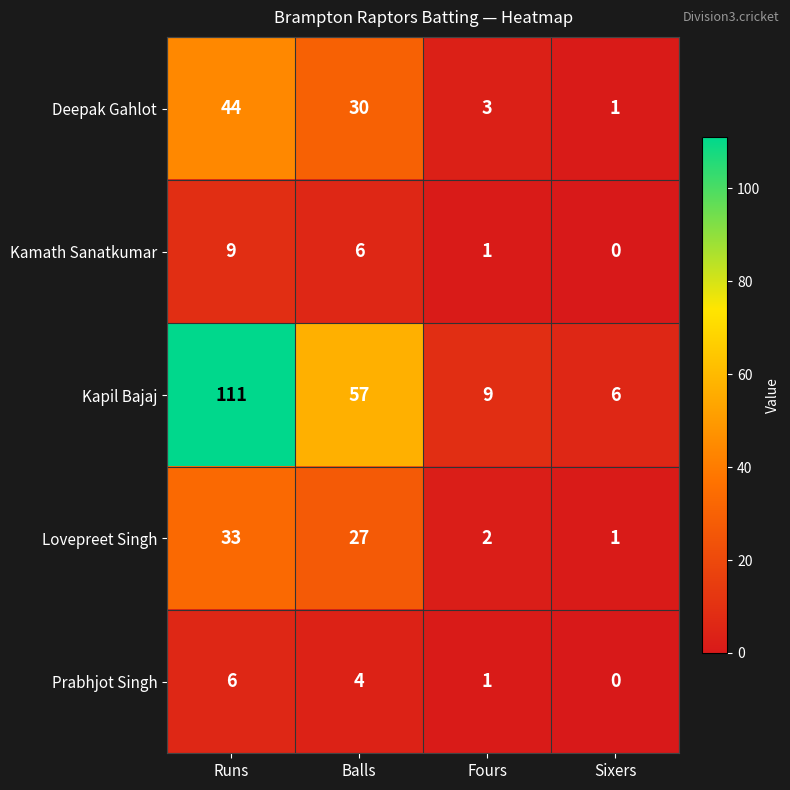

The value of Kapil Bajaj at Sixers is 6. True or false?

True